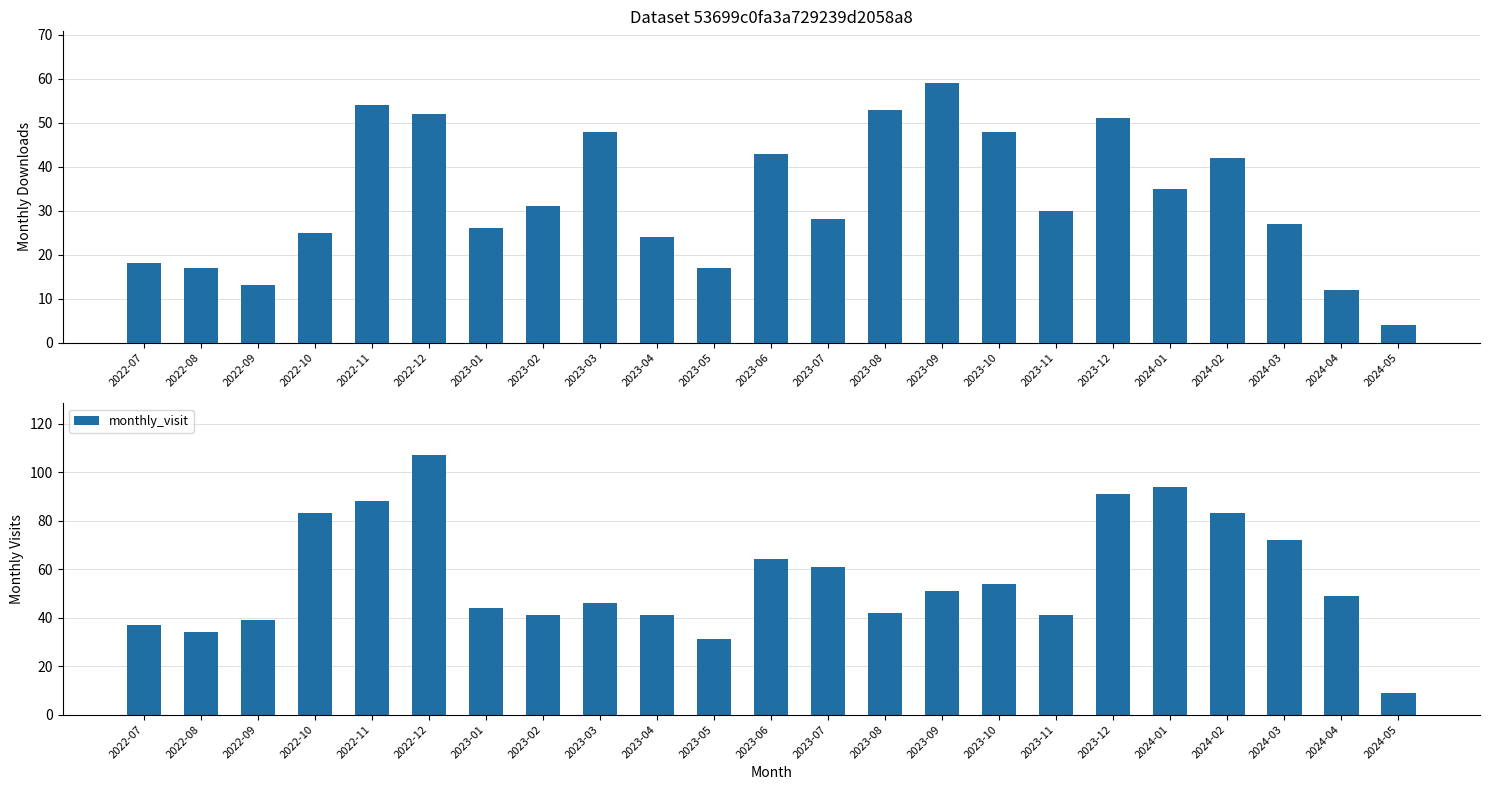

What is the label of the 5th bar from the right?

2024-01